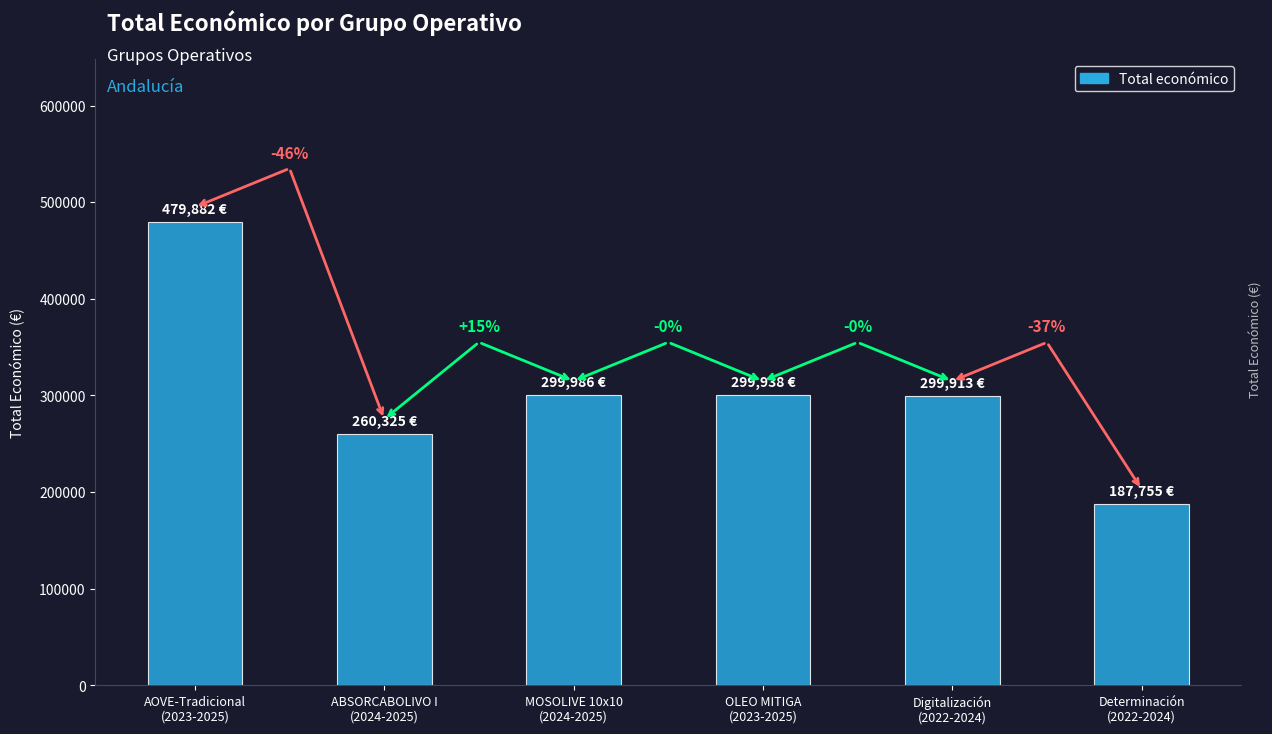

What is the greatest value displayed?

479882